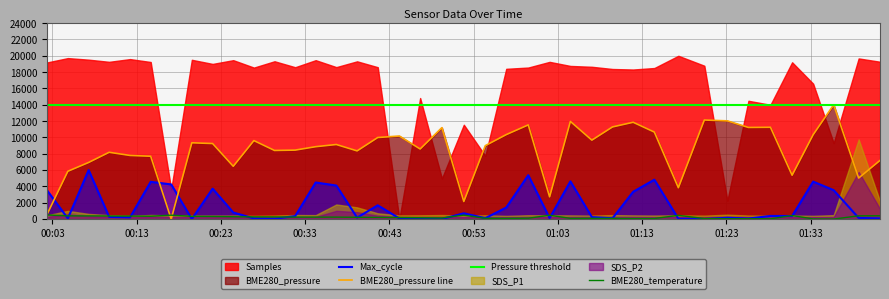

What is the highest value of the Max_cycle series?

6000.0